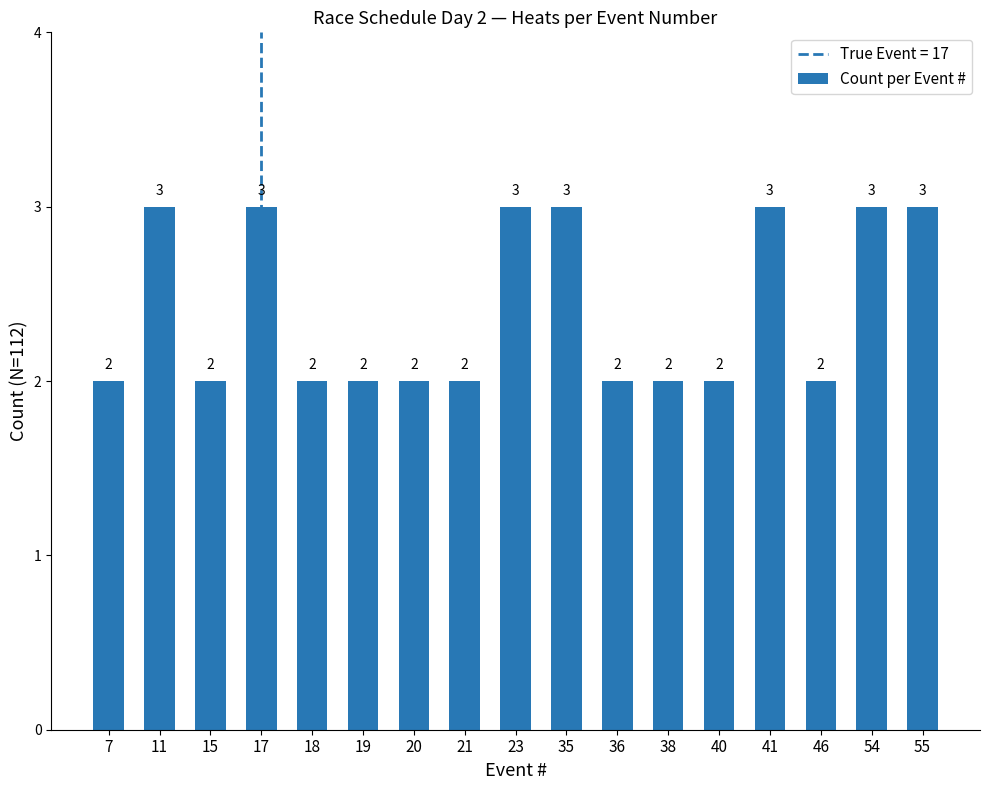

What is the sum of all values?

41